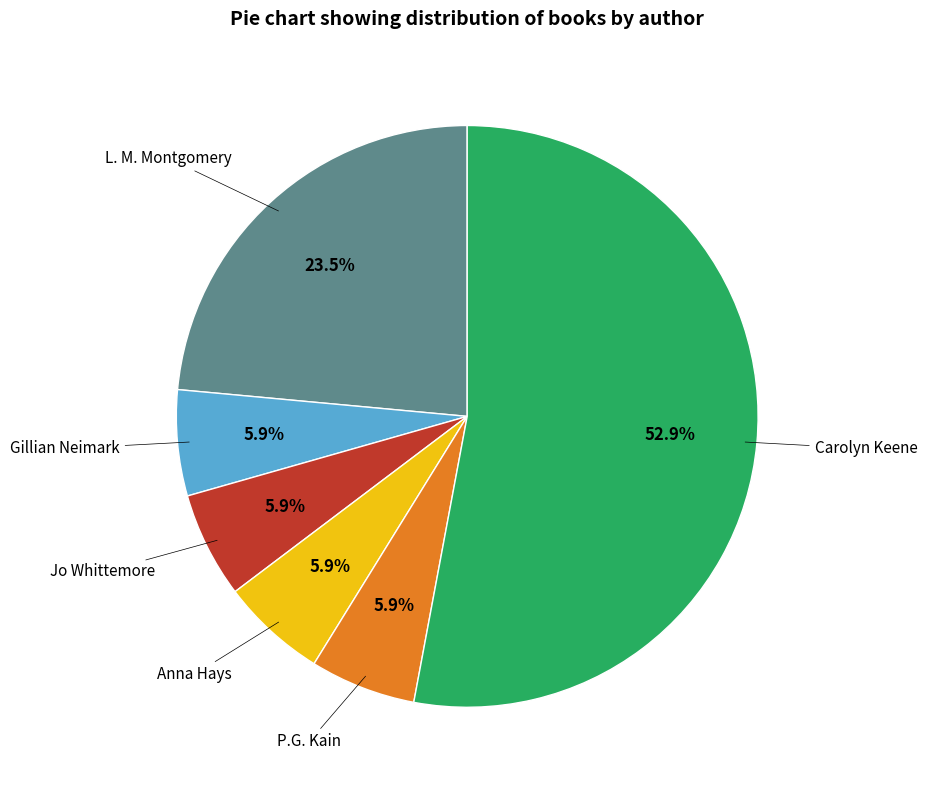

Is there a majority slice in this chart?

Yes